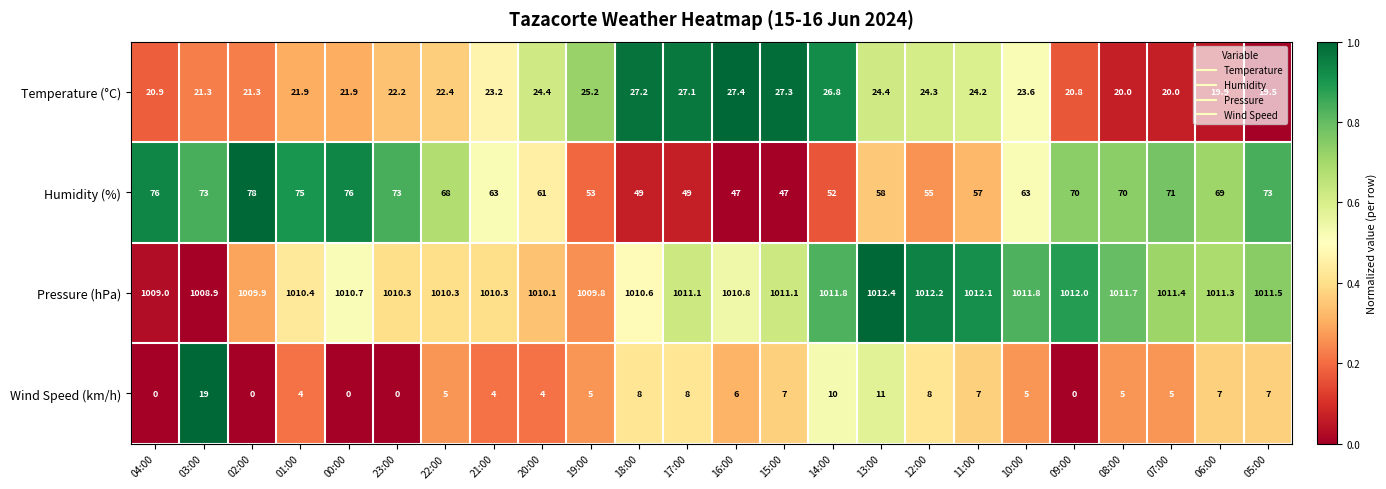

How many series are shown in this chart?

4